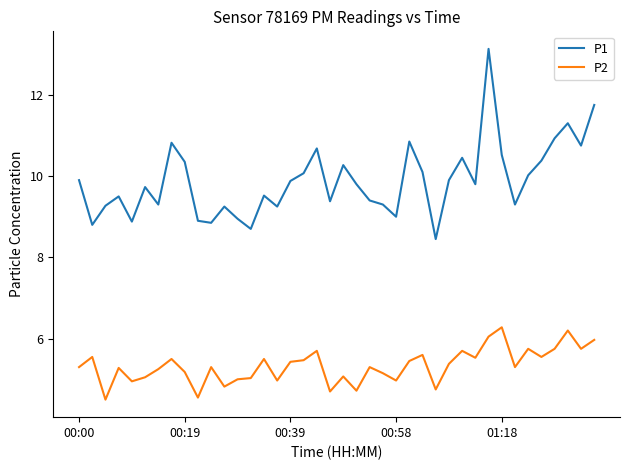

What is the difference between the maximum and minimum values in the P2 series?

1.8